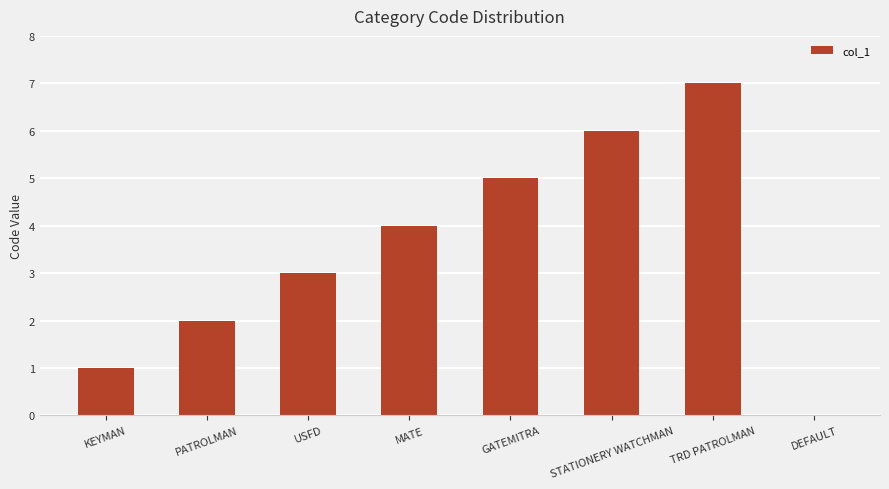

Are the bars horizontal?

No